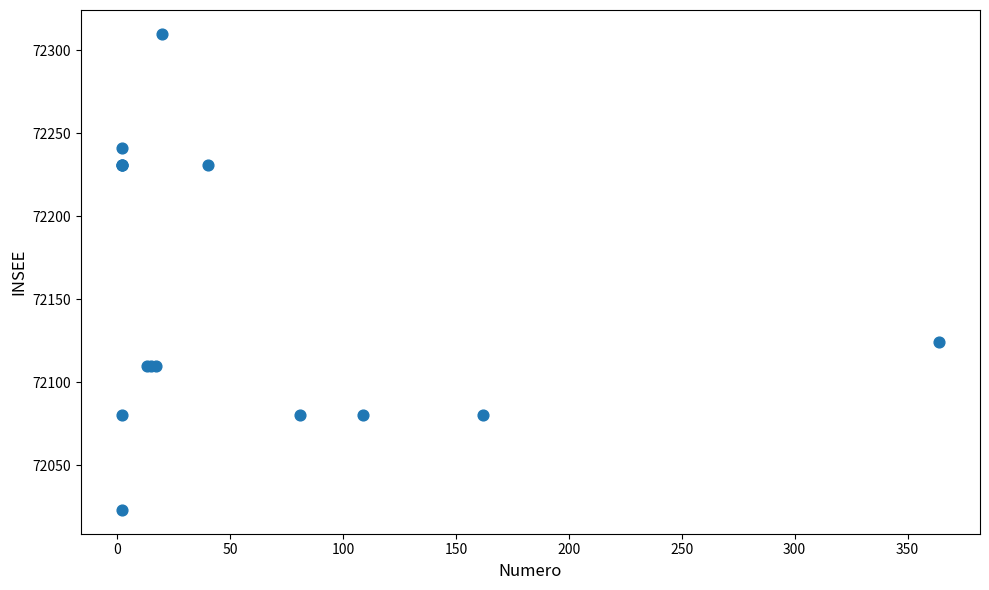

What Y value in the scatter plot is closest to 72166?

72124